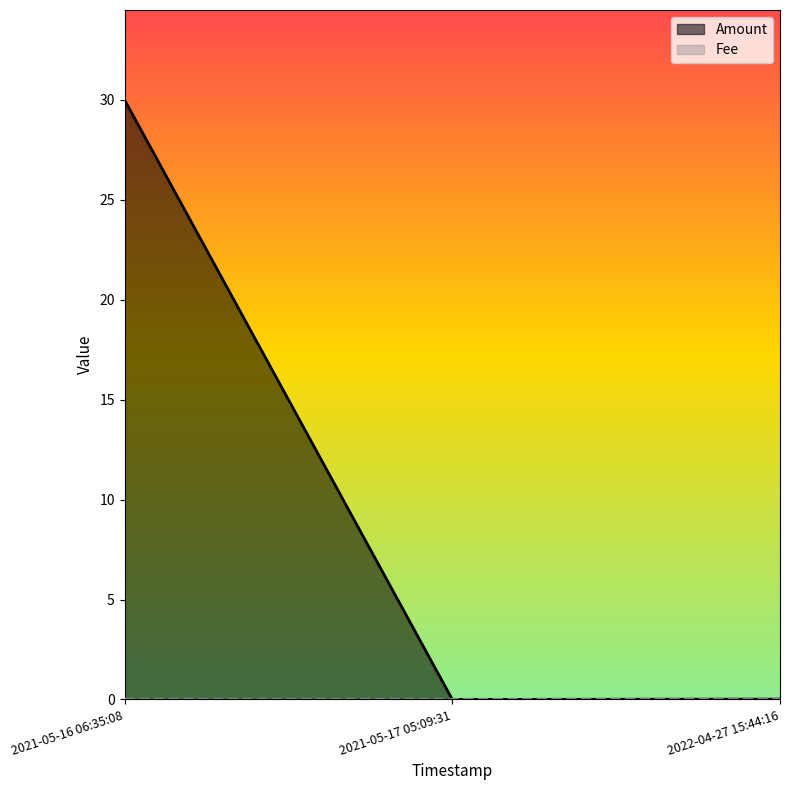

Which series has the largest total across all categories?

Amount